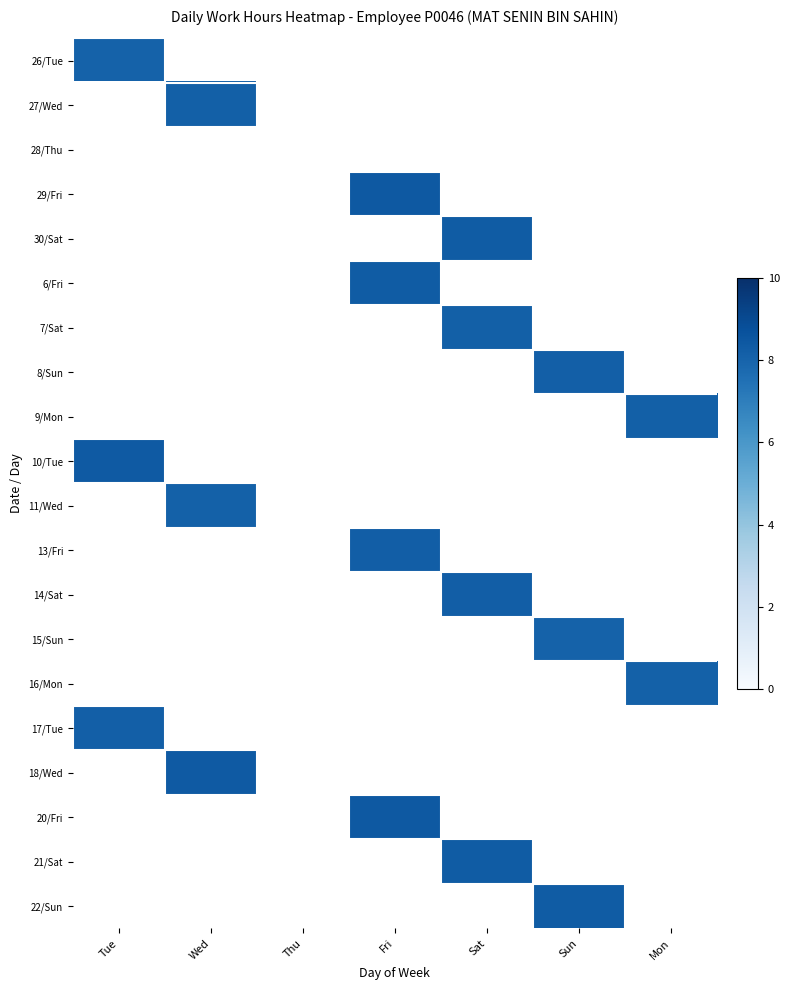

At how many categories does at least one series exceed 8?

6